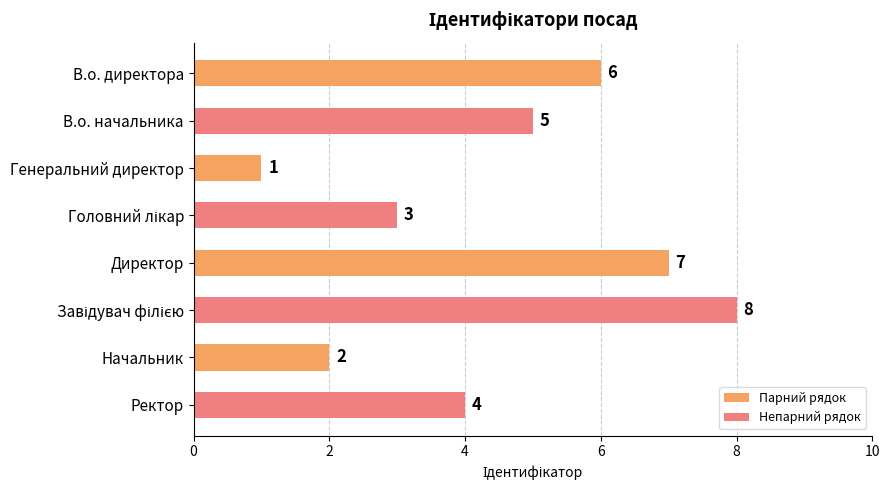

What is the change in value from Начальник to Ректор?

+2